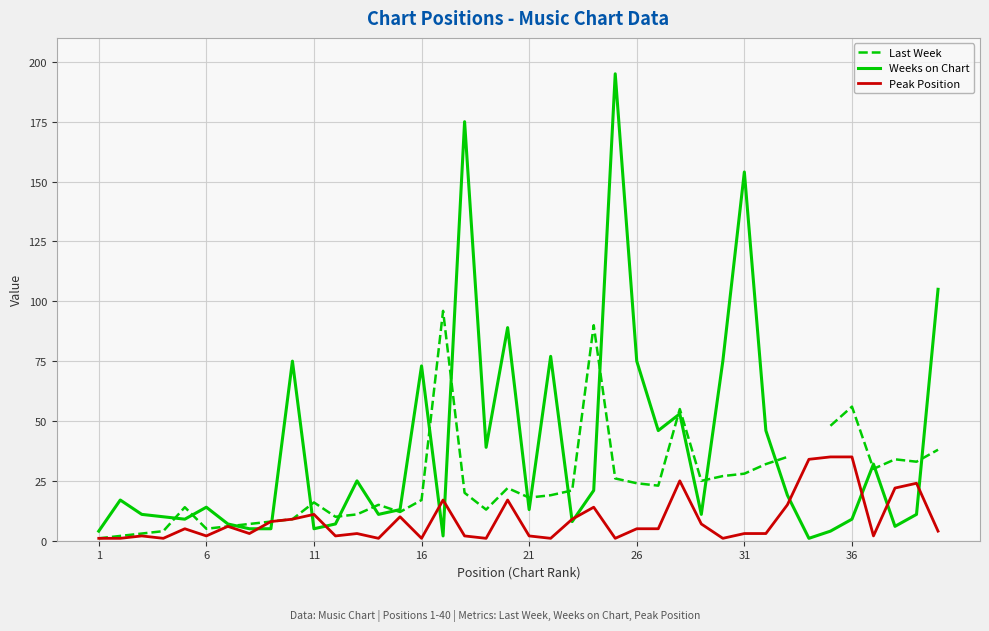

What is the difference between the second highest and second lowest values in the Peak Position series?

34